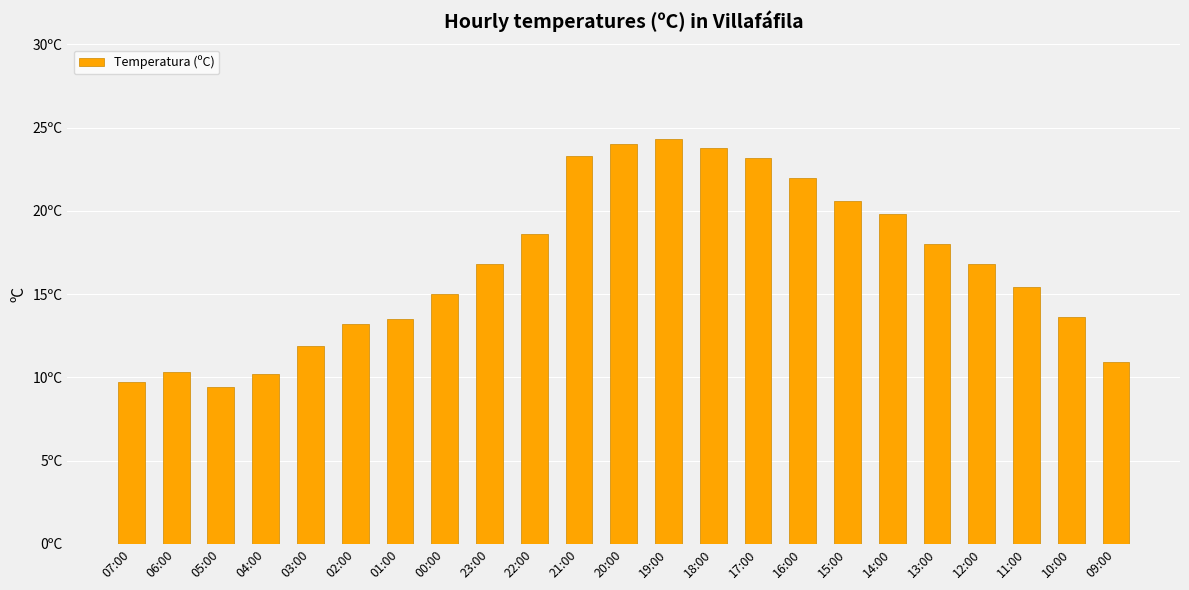

What is the sum of all values?

384.3